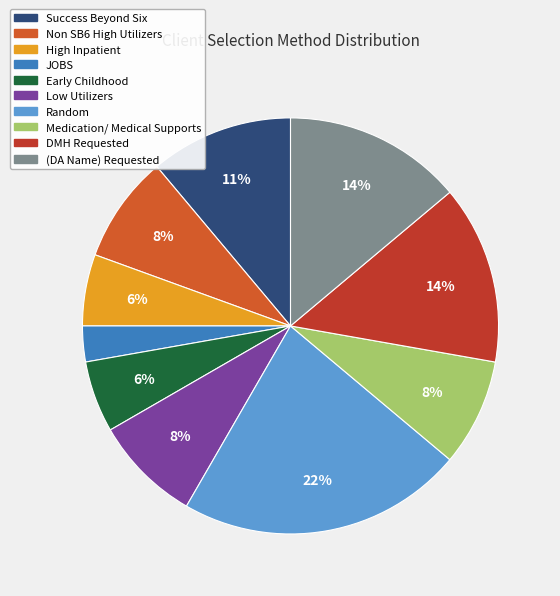

To the nearest percent, what is the combined percentage of Medication/ Medical Supports and Early Childhood?

14%